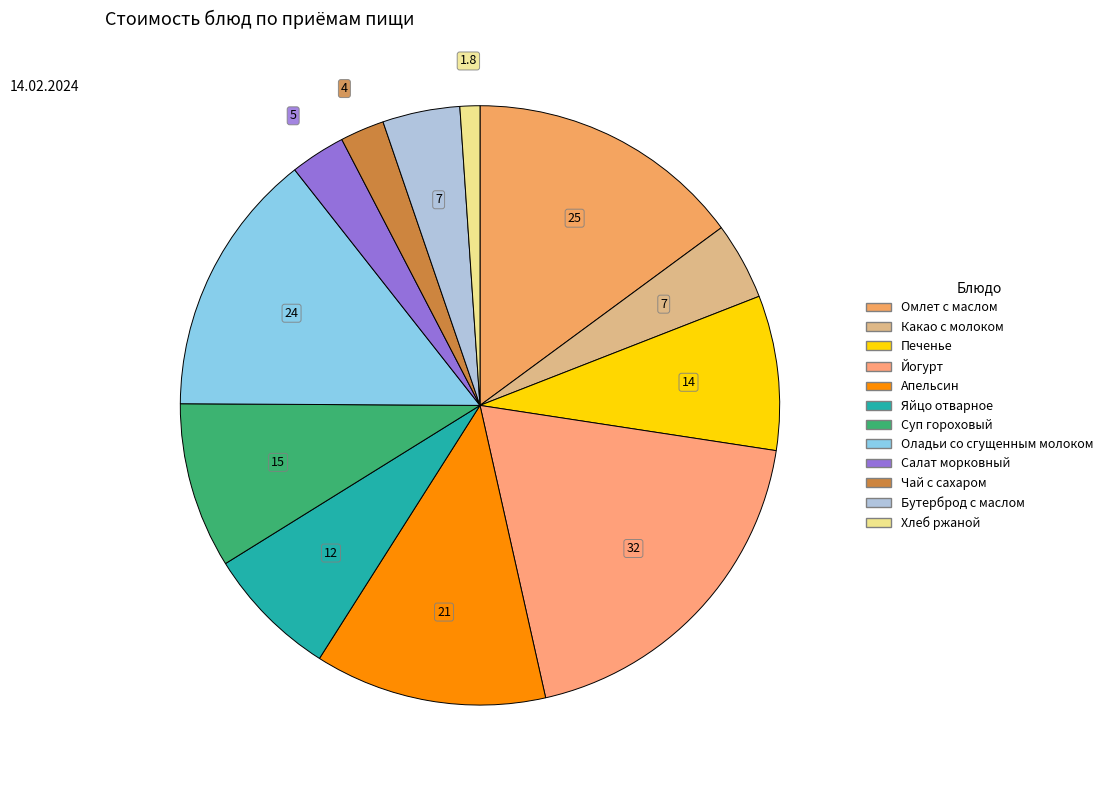

What is the change in value from Яйцо отварное to Чай с сахаром?

-8.0